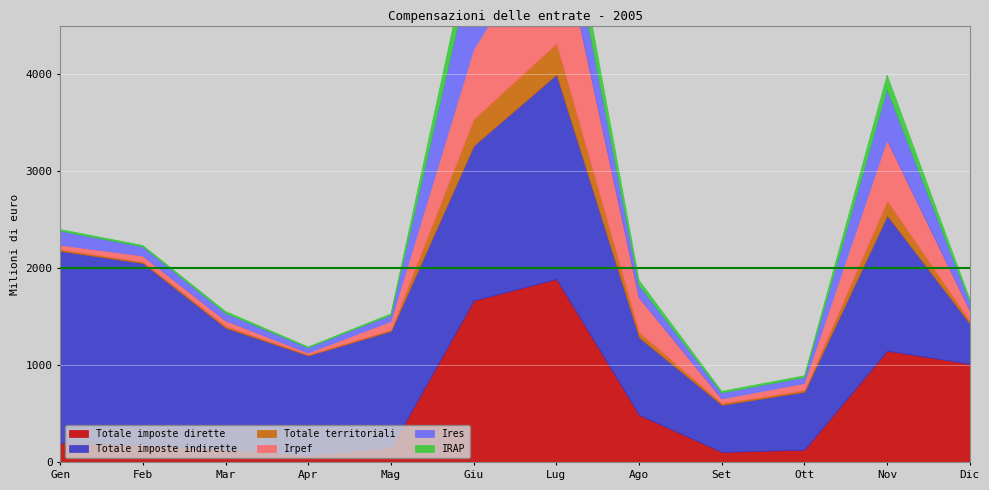

What are all the series names shown in the legend?

Totale imposte dirette, Totale imposte indirette, Totale territoriali, Irpef, Ires, IRAP